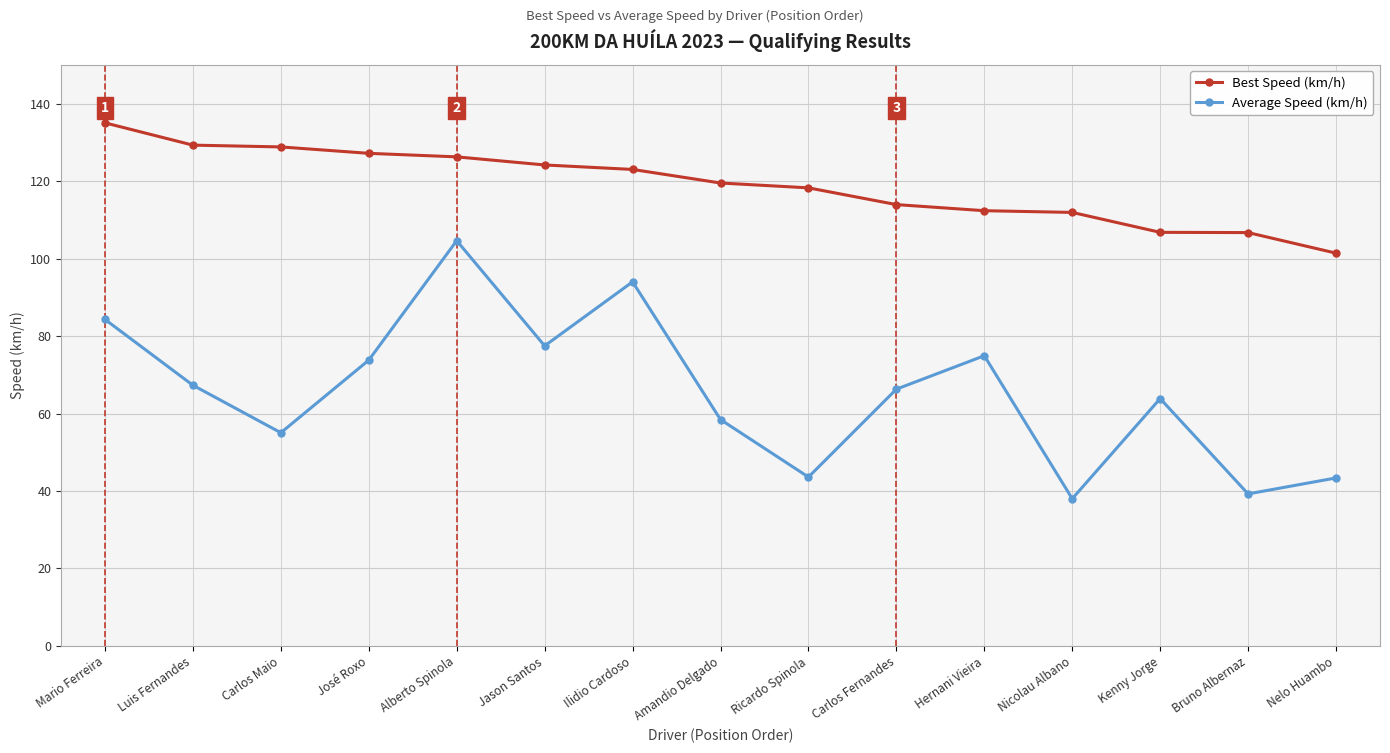

True or false: Average Speed (km/h) and Best Speed (km/h) cross at least once.

False